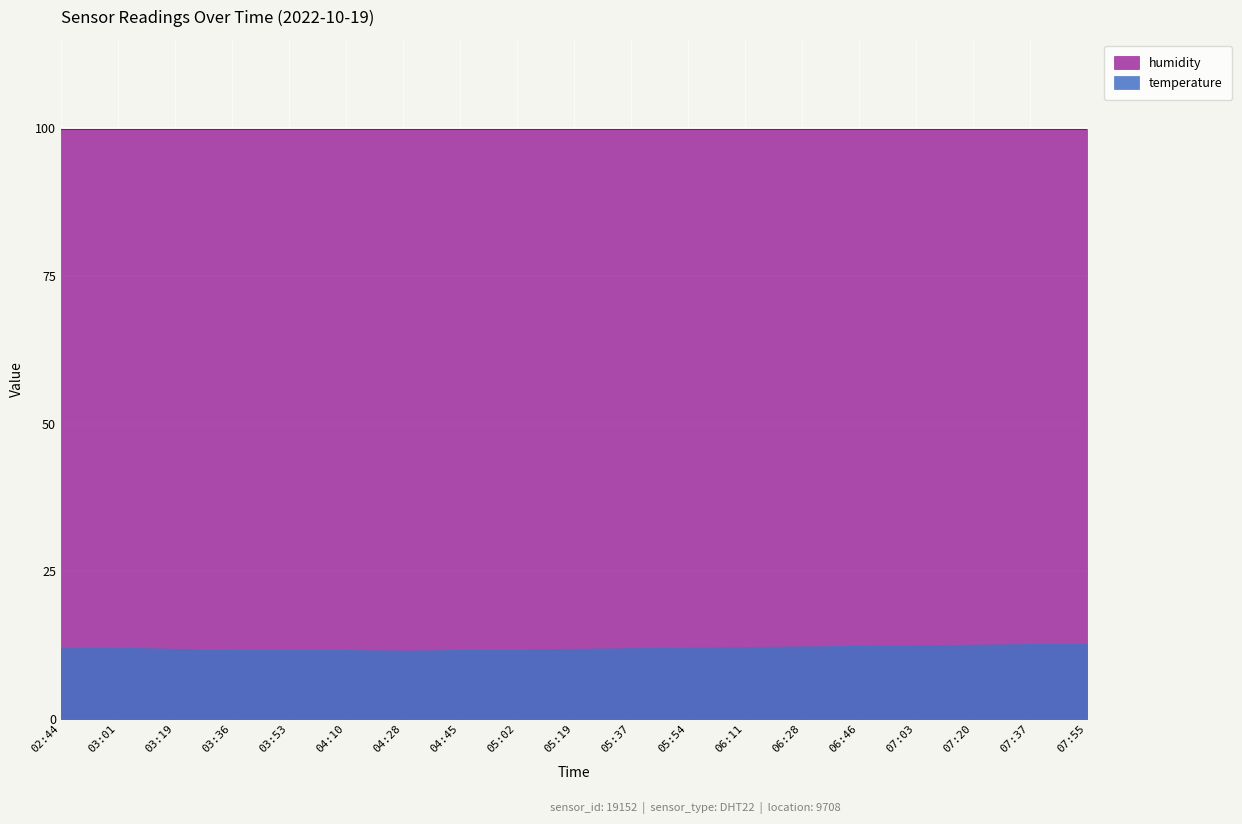

List the labels in order of value, smallest first.

04:28, 03:36, 03:53, 04:10, 04:45, 05:02, 03:19, 05:19, 02:44, 05:37, 03:01, 05:54, 06:11, 06:28, 06:46, 07:03, 07:20, 07:37, 07:55